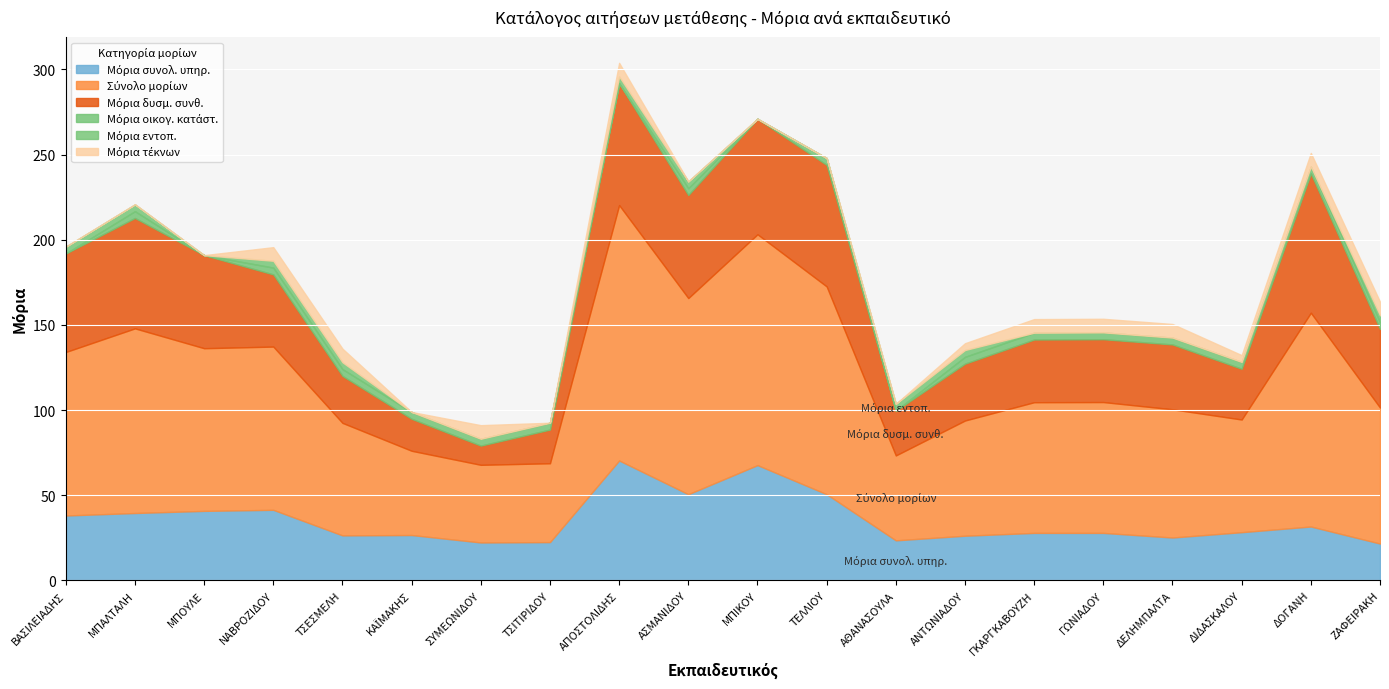

How many lines are shown in the chart?

6